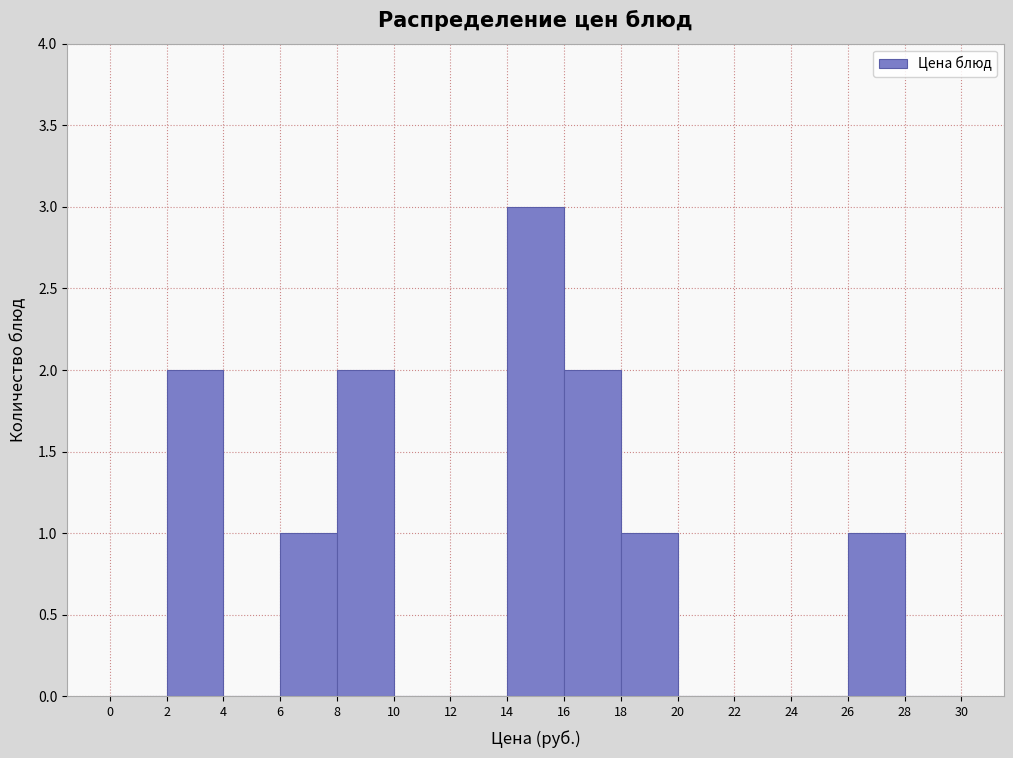

Reading left to right, list every bar in this chart as the range it spans on the x-axis followed by its height. The values are not printed on the chart, so give them approximately, as read against the axis.

0 to 2: 0
2 to 4: 2
4 to 6: 0
6 to 8: 1
8 to 10: 2
10 to 12: 0
12 to 14: 0
14 to 16: 3
16 to 18: 2
18 to 20: 1
20 to 22: 0
22 to 24: 0
24 to 26: 0
26 to 28: 1
28 to 30: 0